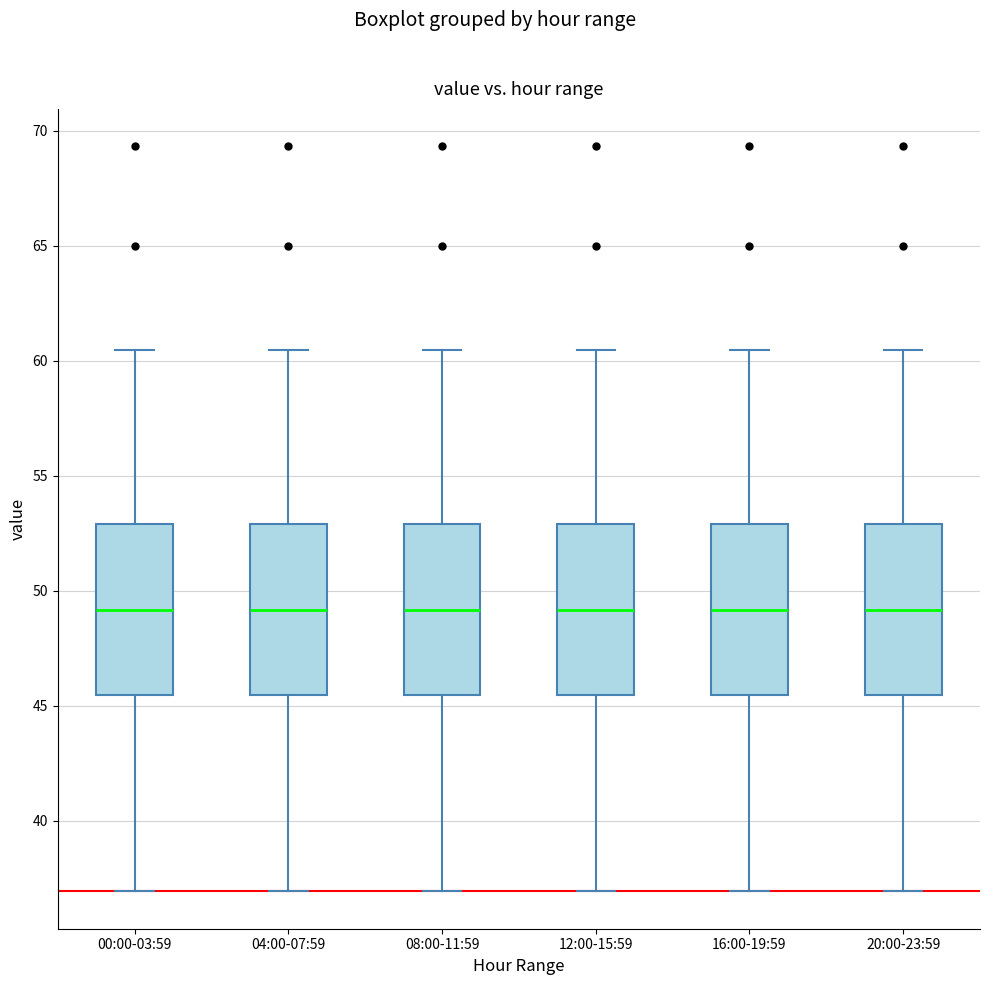

Where does the median line of the box for 08:00-11:59 sit on the y-axis? The values are not printed on the chart, so give them approximately, as read against the axis.

49.0